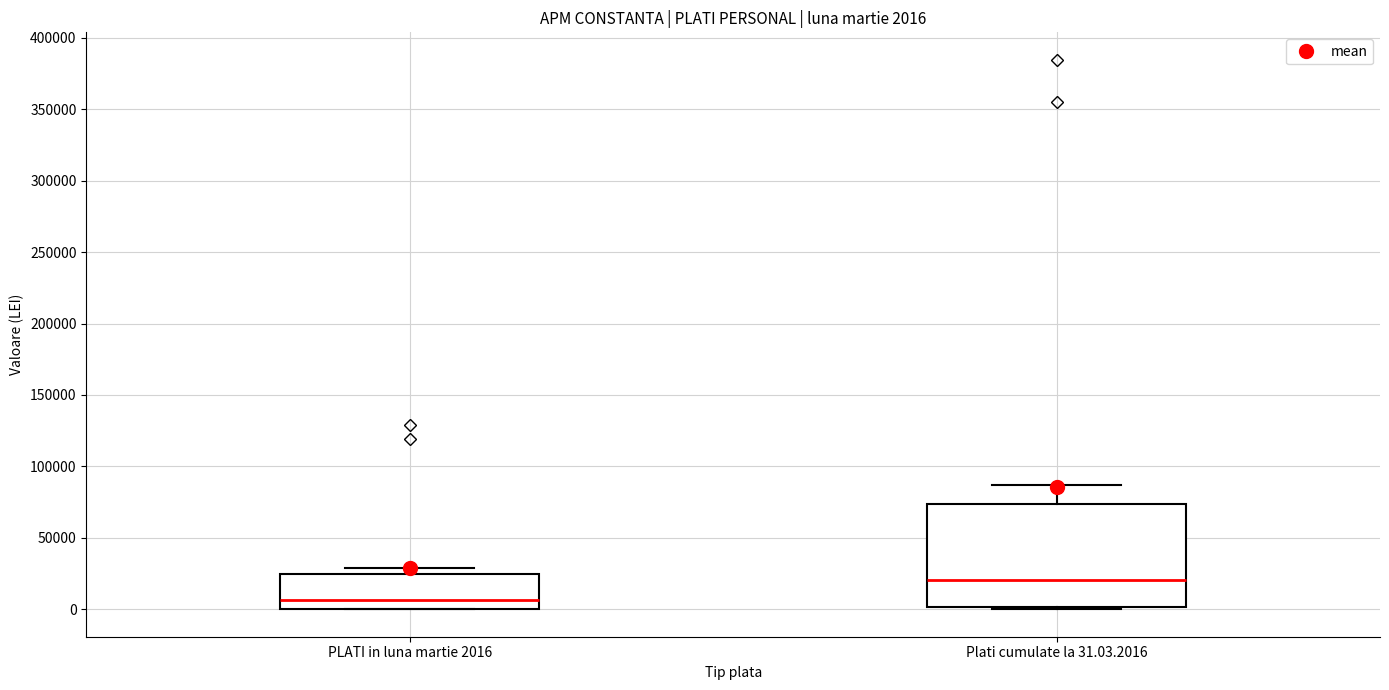

Which box is the tallest, from its lower edge to its upper edge?

Plati cumulate la 31.03.2016